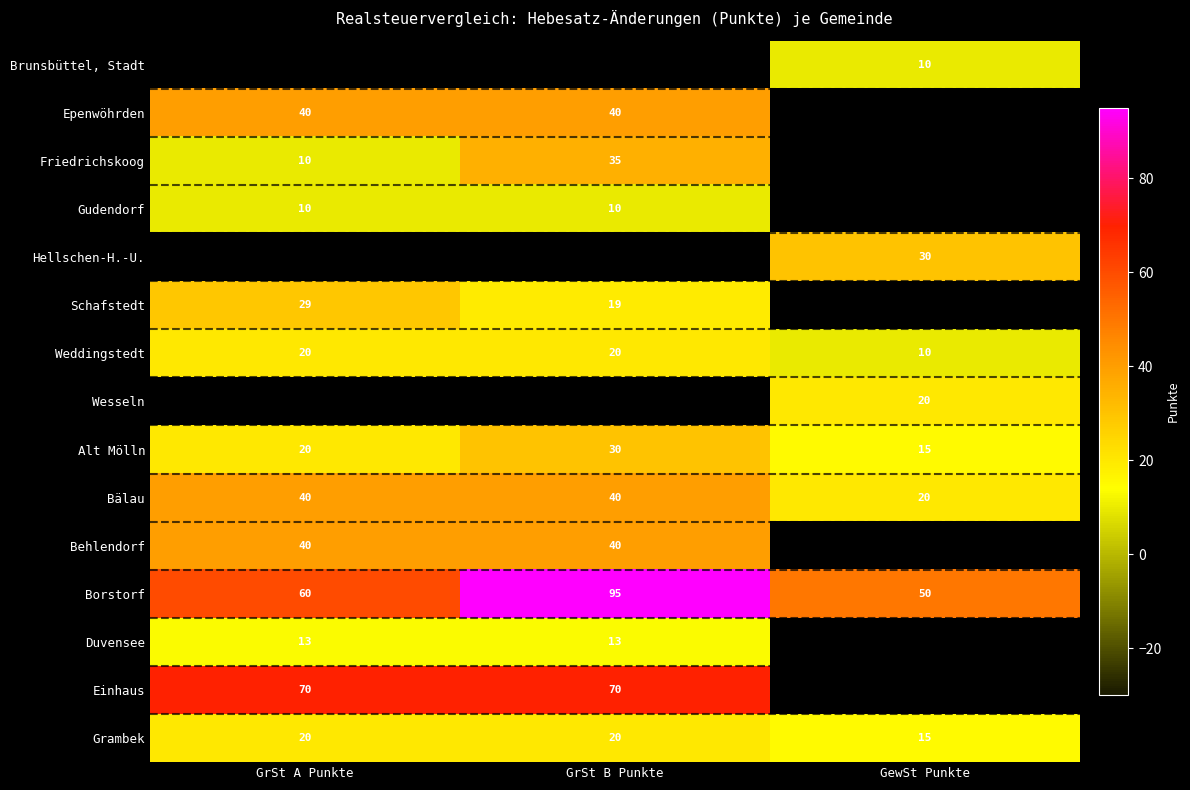

How many data points in Borstorf are less than 60?

1